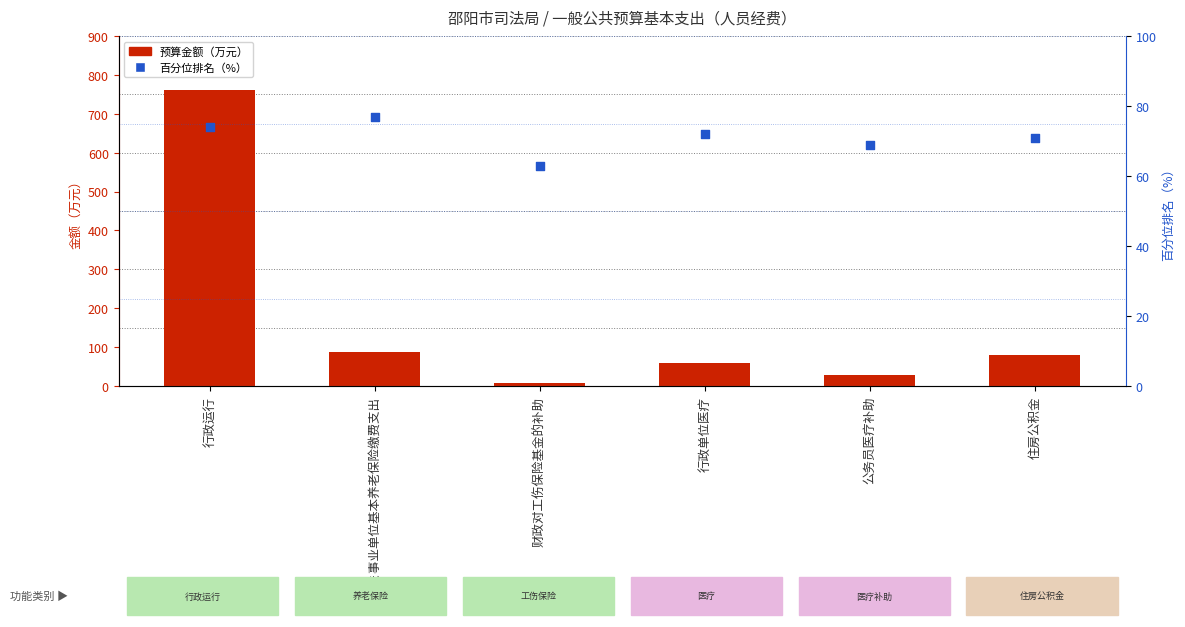

Which series has the widest spread of Y values?

预算金额（万元）